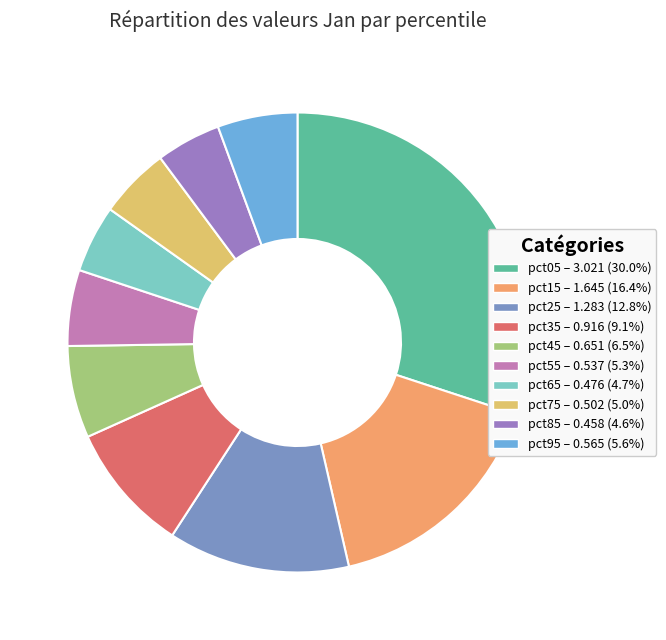

Which has a higher value, pct65 or pct55?

pct55